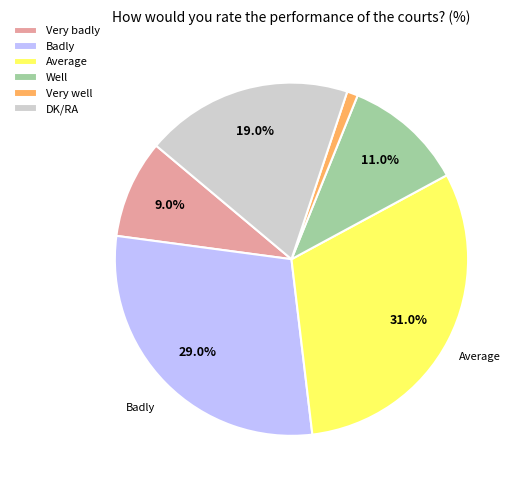

To the nearest percent, what is the difference between the DK/RA and Badly slice percentages?

10%